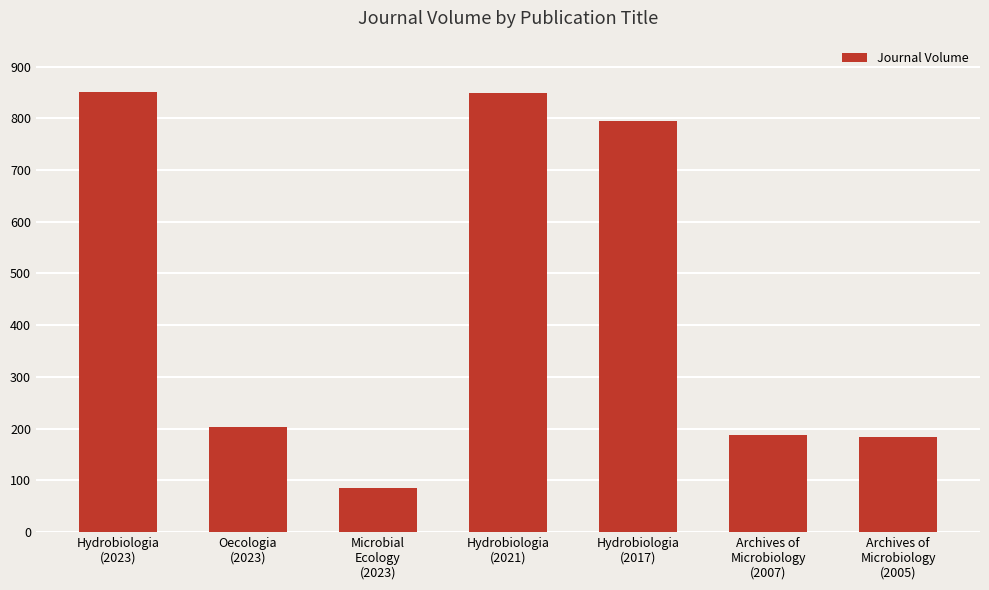

What is the value of the 6th bar from the left?

188